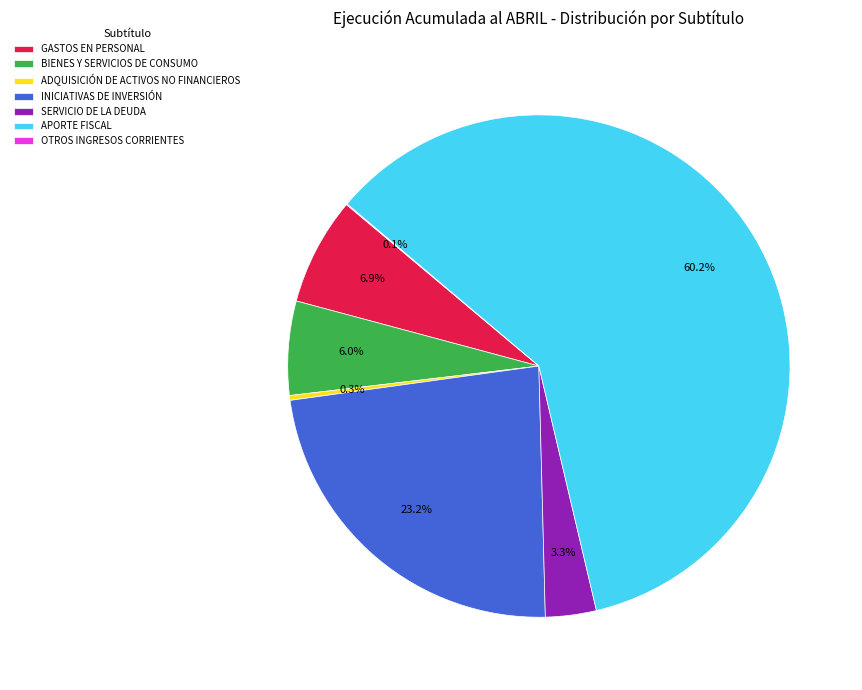

What percentage is NOT represented by APORTE FISCAL?

39.8%